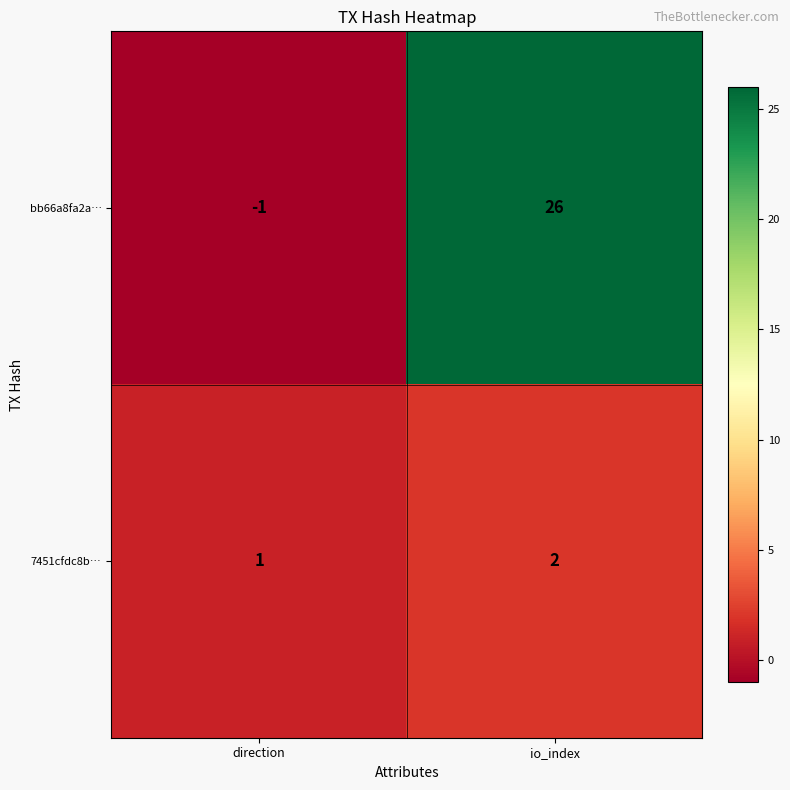

What is the difference between the maximum and minimum values in the bb66a8fa2a… series?

27